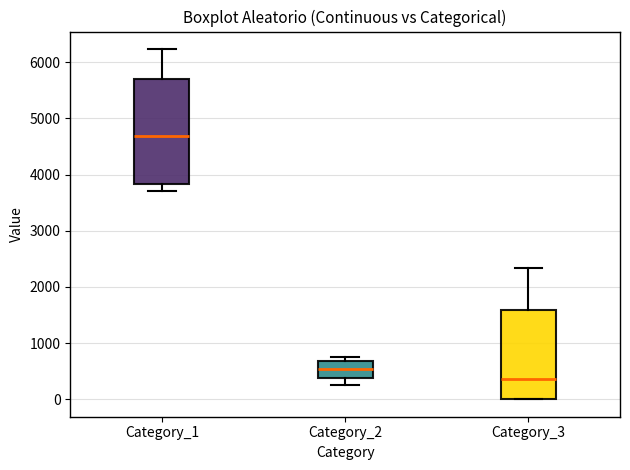

Which box's median line is the highest?

Category_1